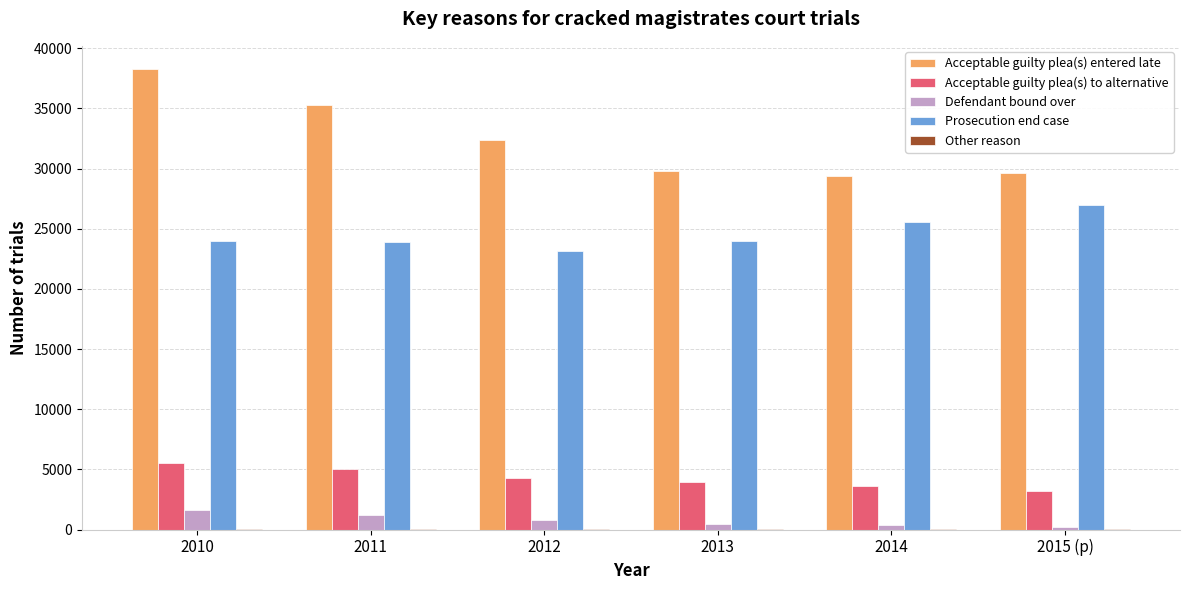

Which series has the largest total across all categories?

Acceptable guilty plea(s) entered late